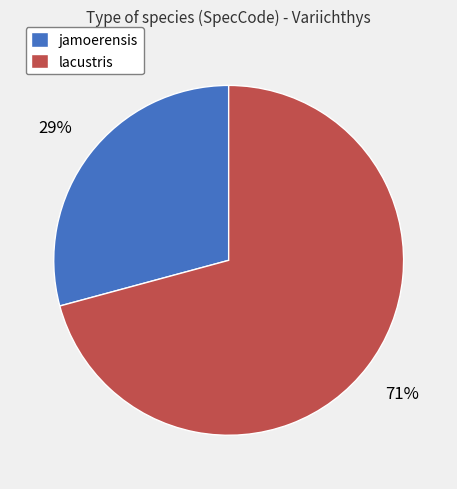

Is there any slice that represents more than half of the pie?

Yes